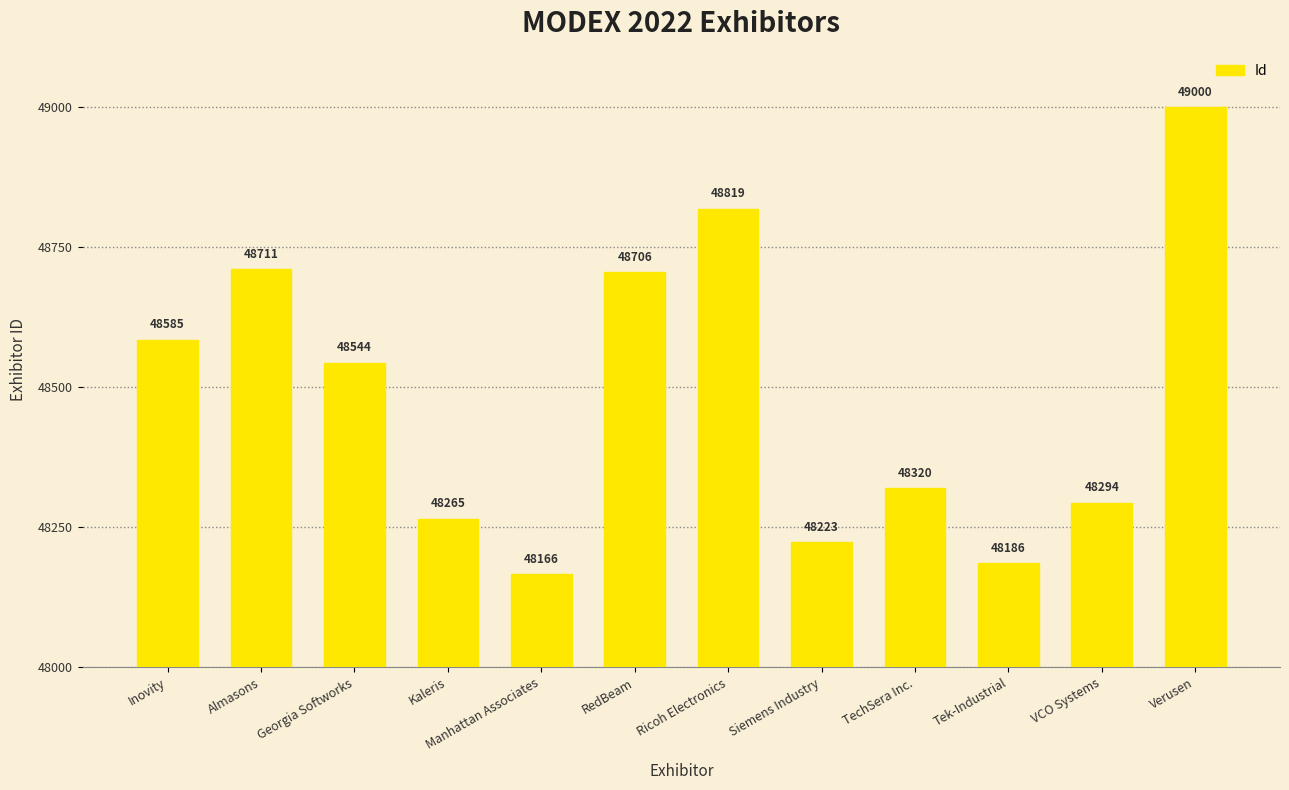

What is the smallest value displayed?

48166